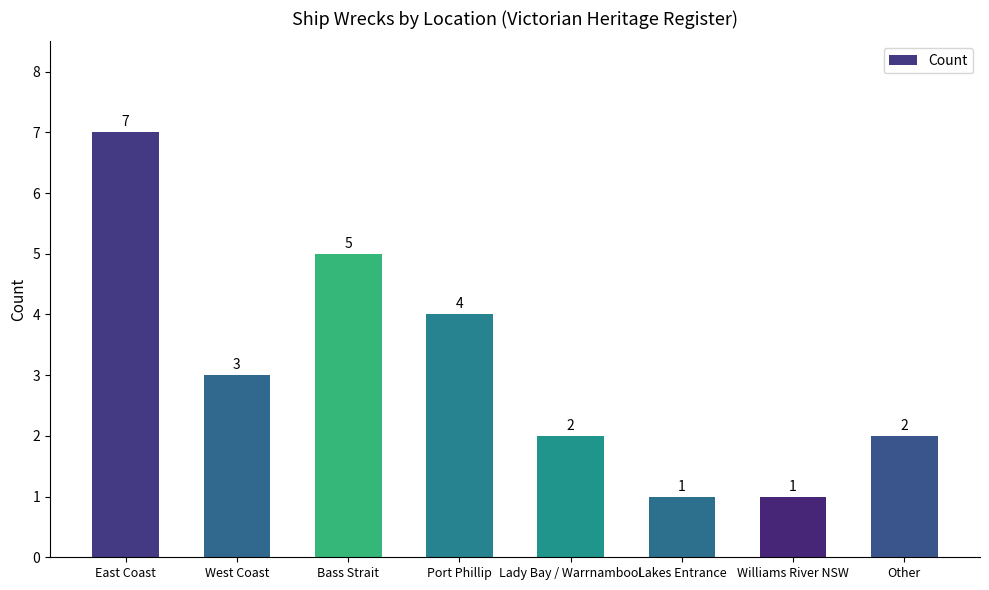

What is the change in value from Bass Strait to Port Phillip?

-1